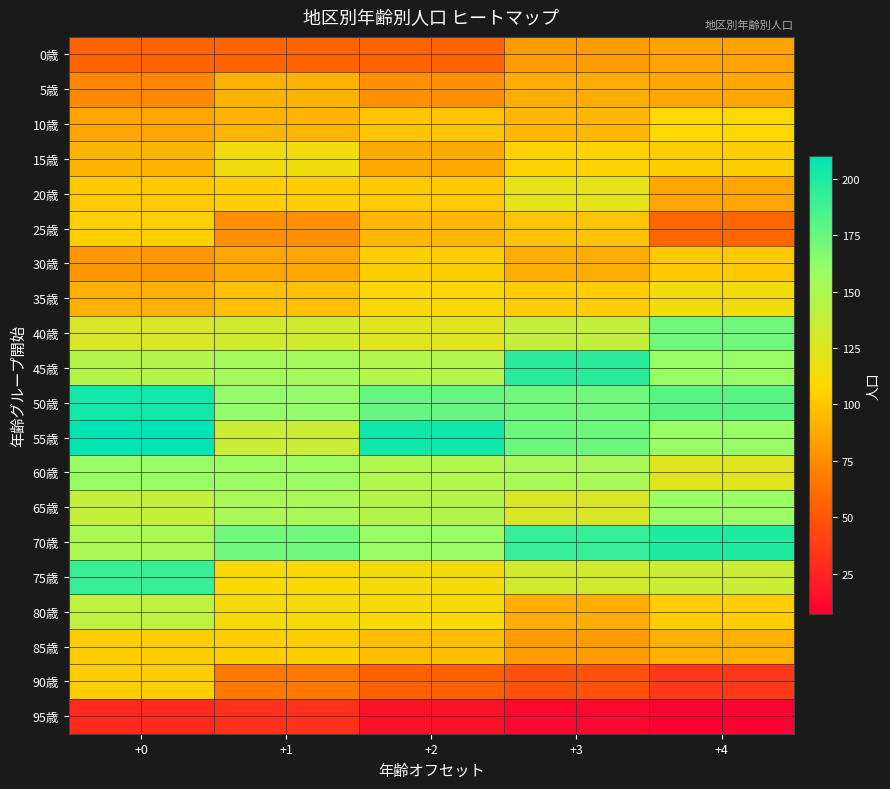

At how many categories does at least one series exceed 13?

5